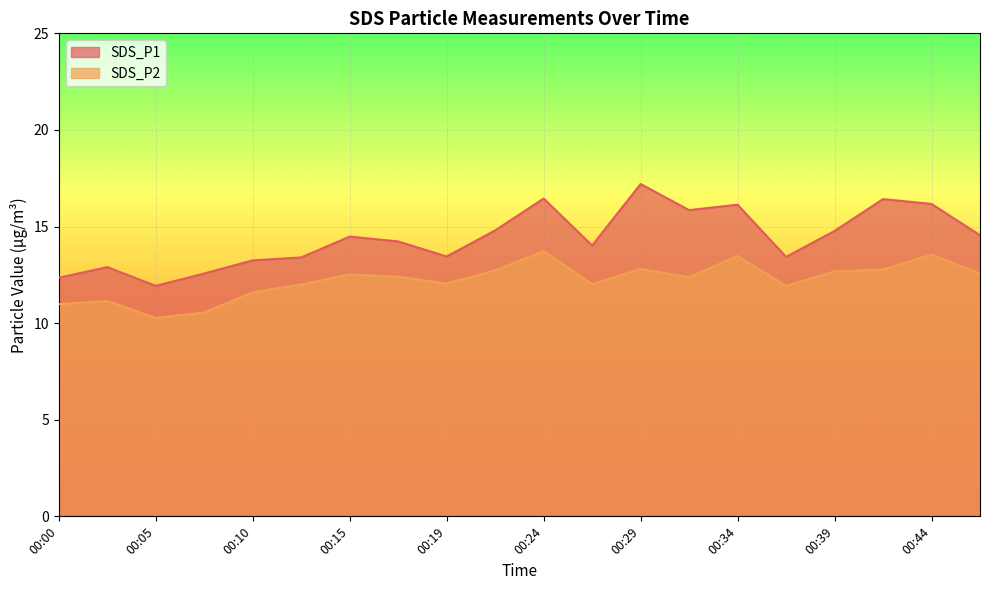

Is the value of SDS_P2 at 00:15 greater than the value of SDS_P1 at 00:19?

No